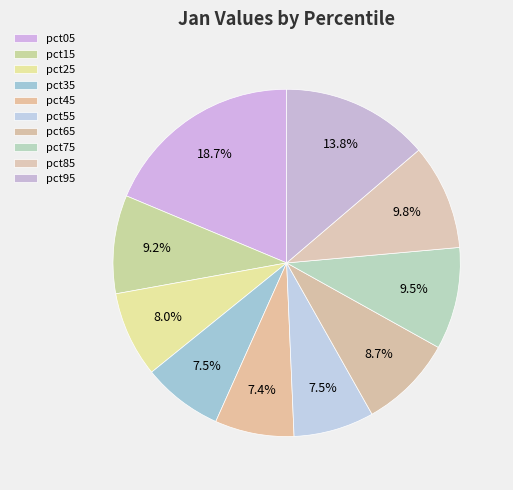

True or false: pct25 accounts for 2% of the total.

False